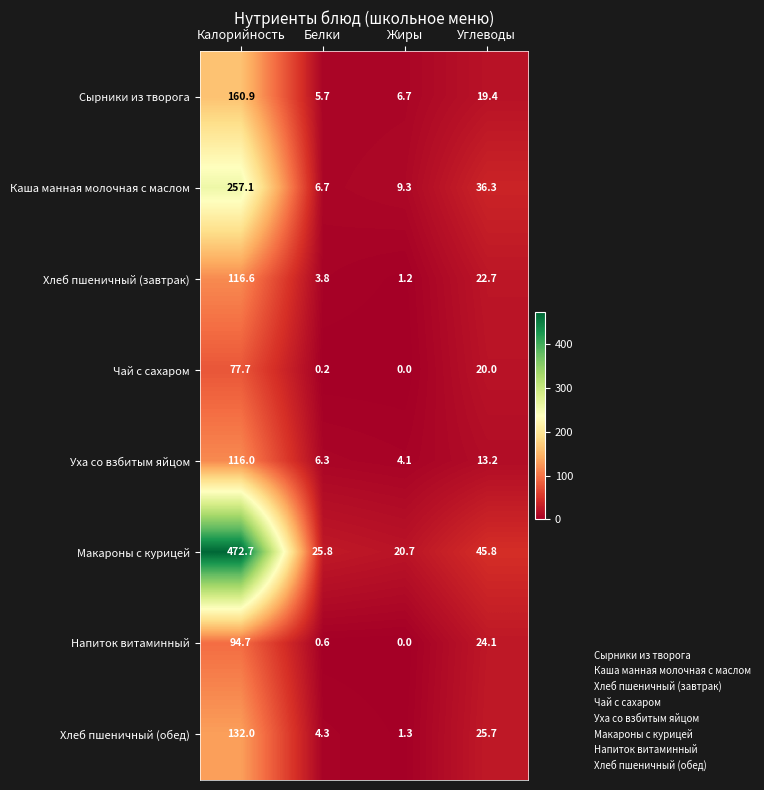

What is the spread (max minus min) of values at Жиры?

20.7